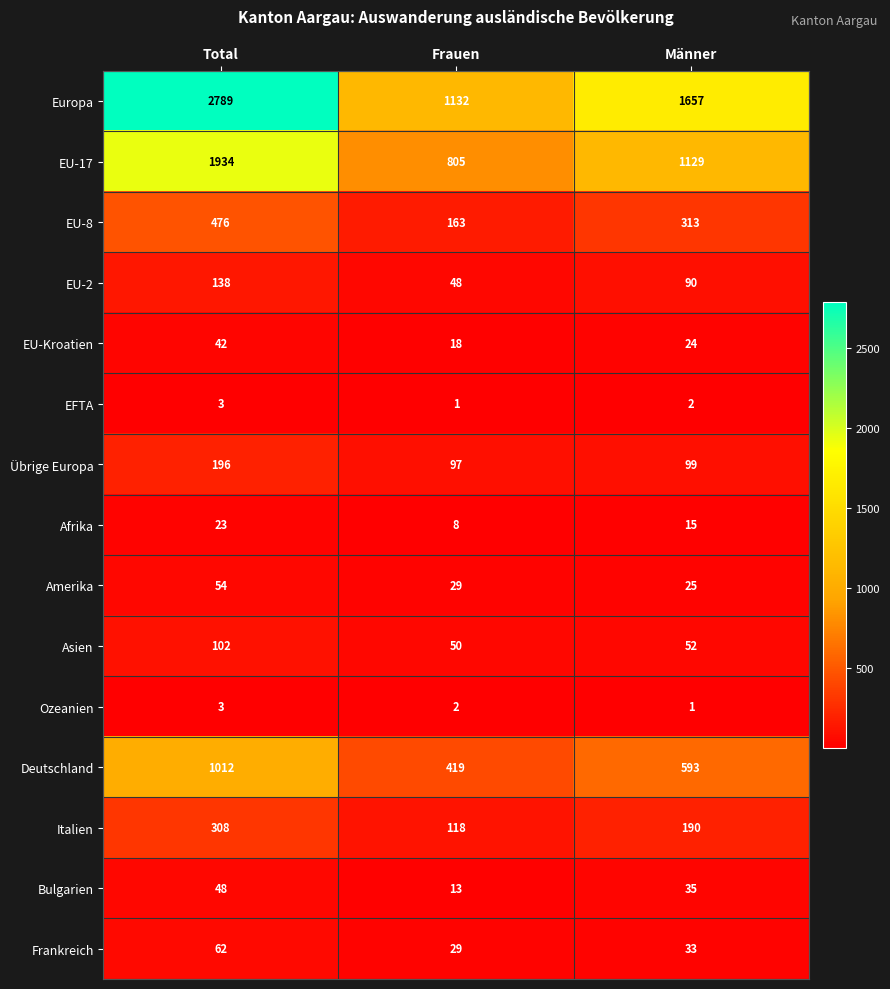

At which category is the sum across all series the highest?

Total